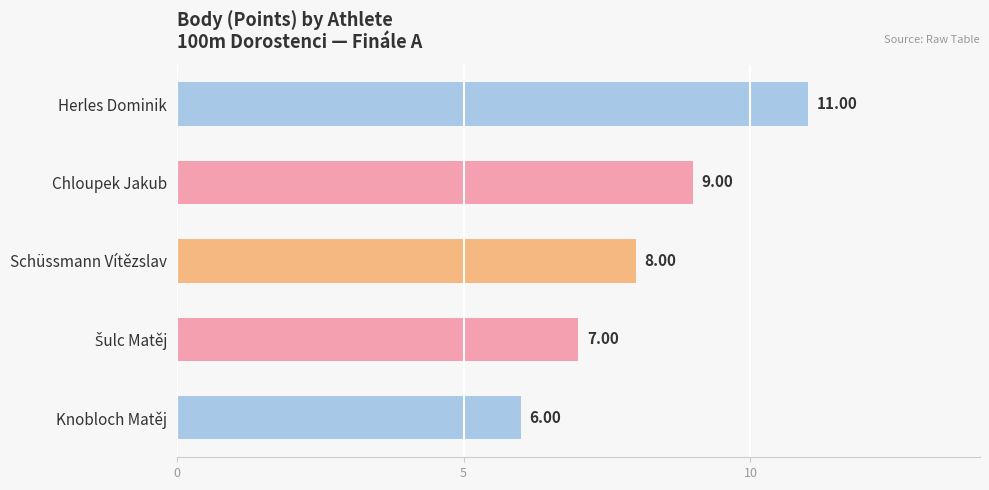

At which category does the chart reach its minimum across all series?

Knobloch Matěj